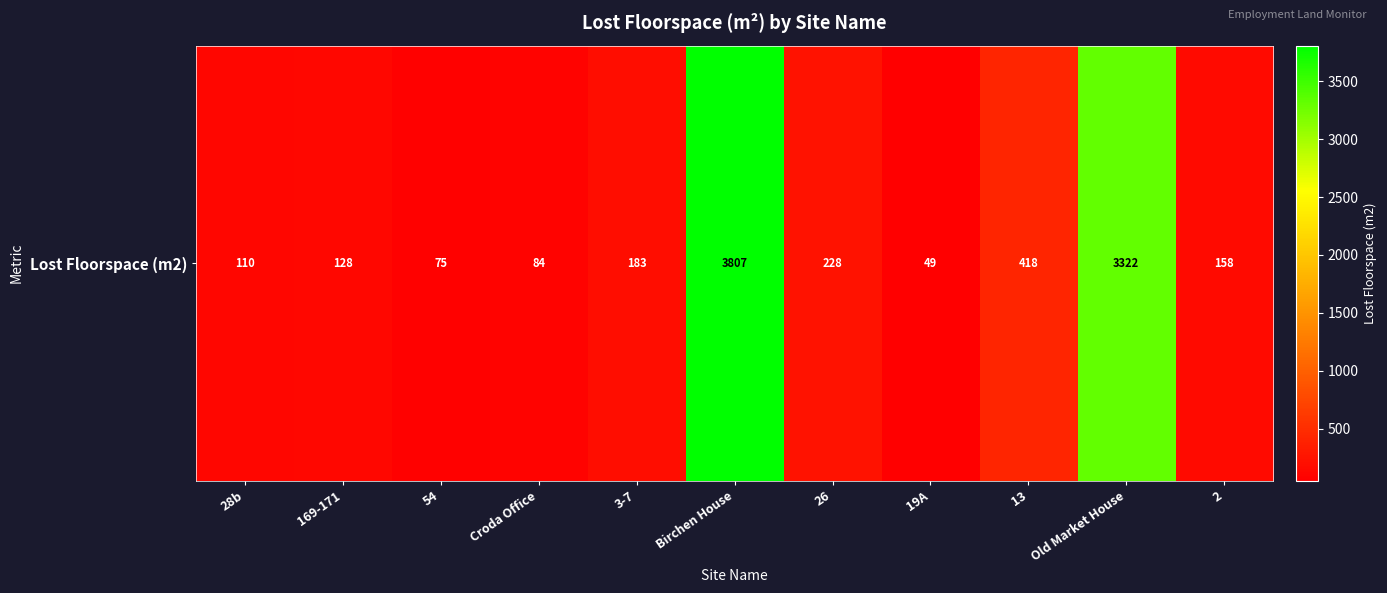

Count the number of categories in the chart.

11